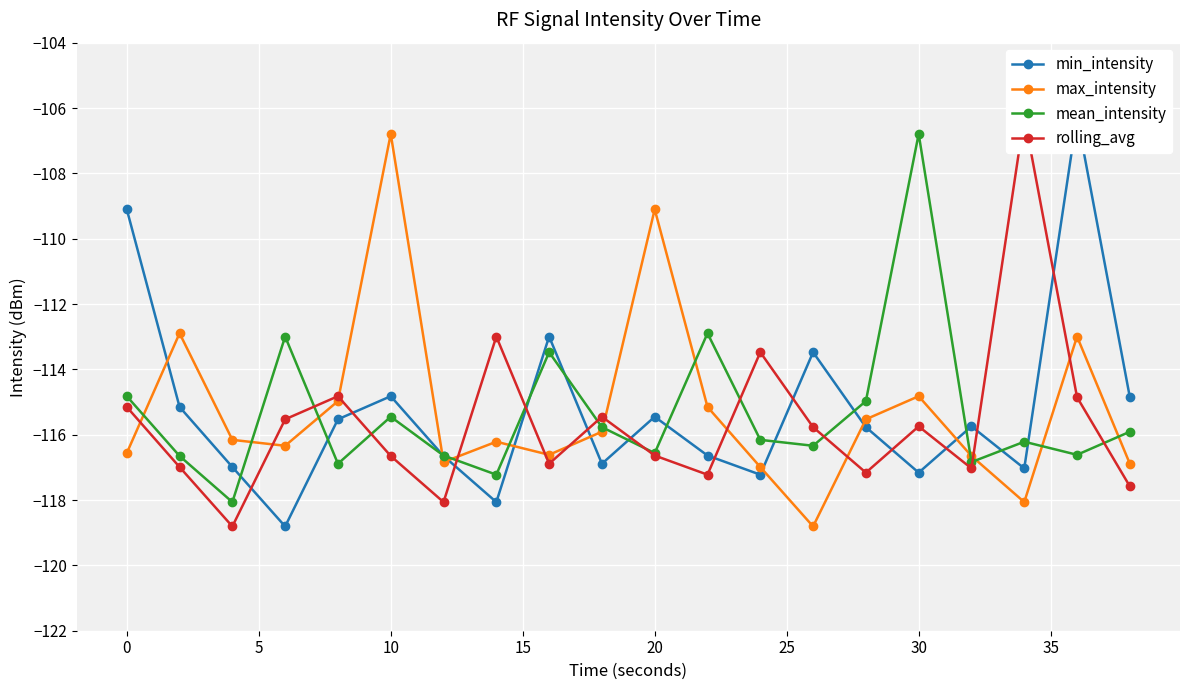

True or false: mean_intensity has more than 2 points higher than both neighbors.

True